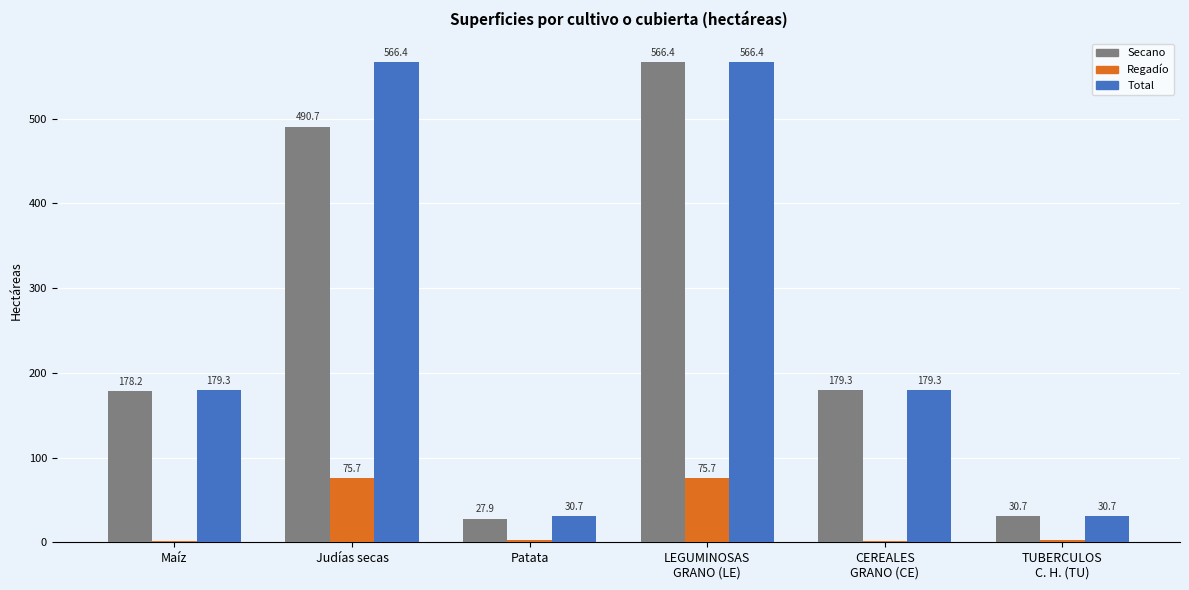

Between Maíz and Patata, which series saw the biggest shift?

Secano